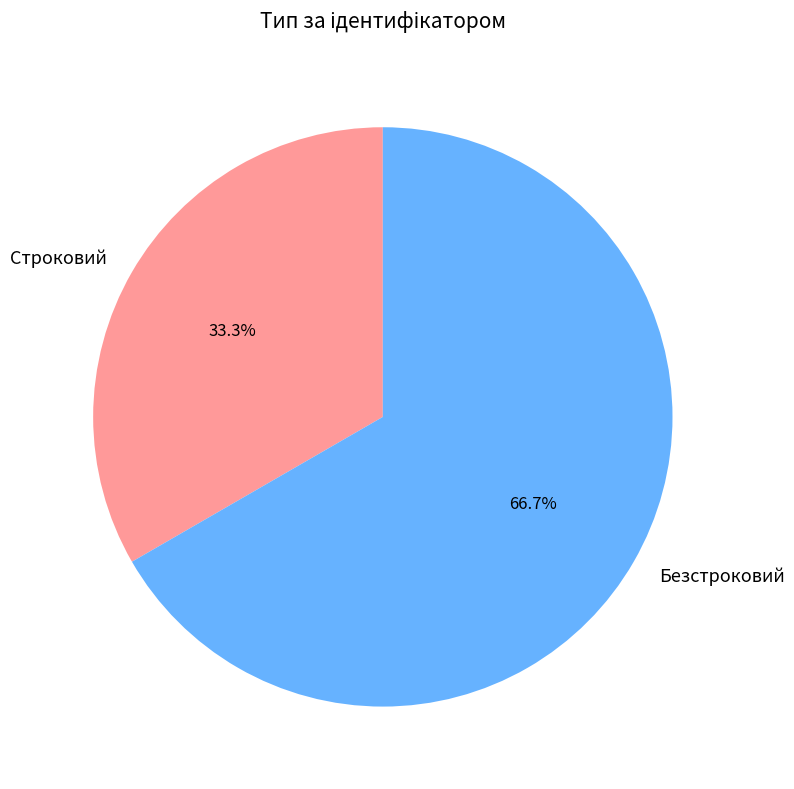

Which slice is the largest?

Безстроковий